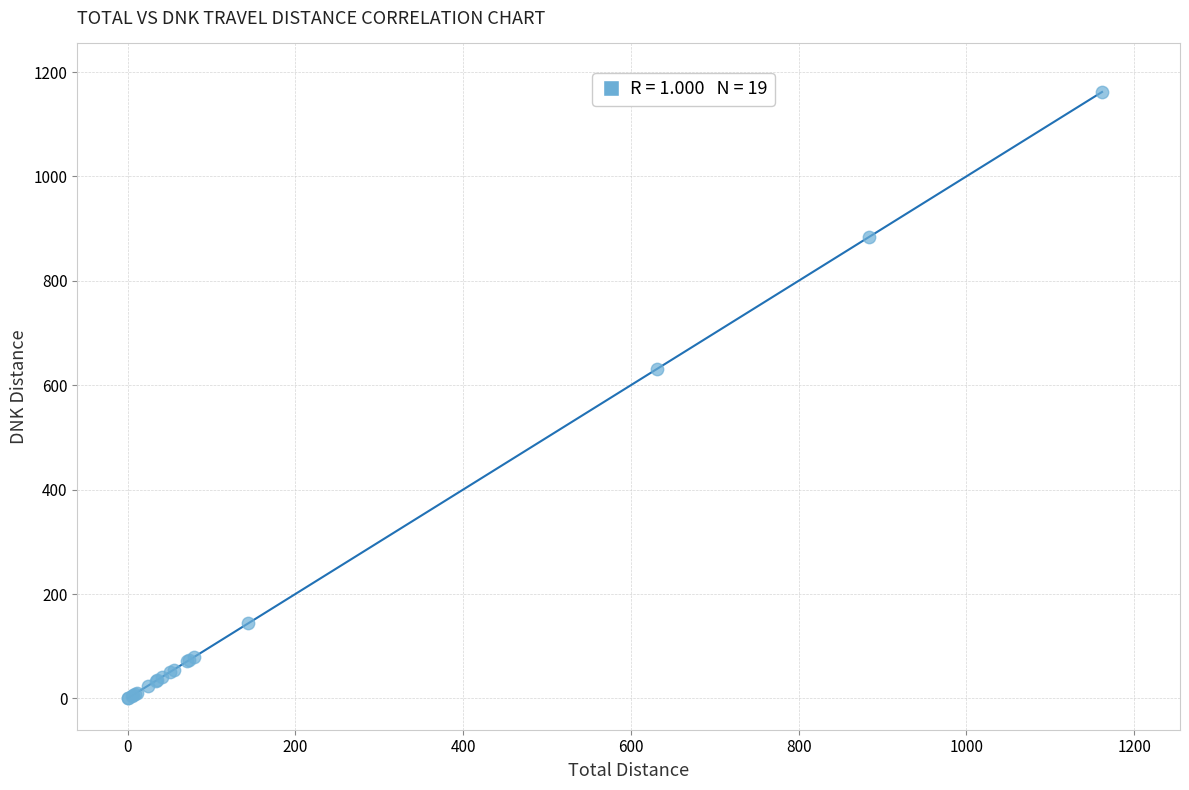

What Y value in the scatter plot is closest to 581?

631.3